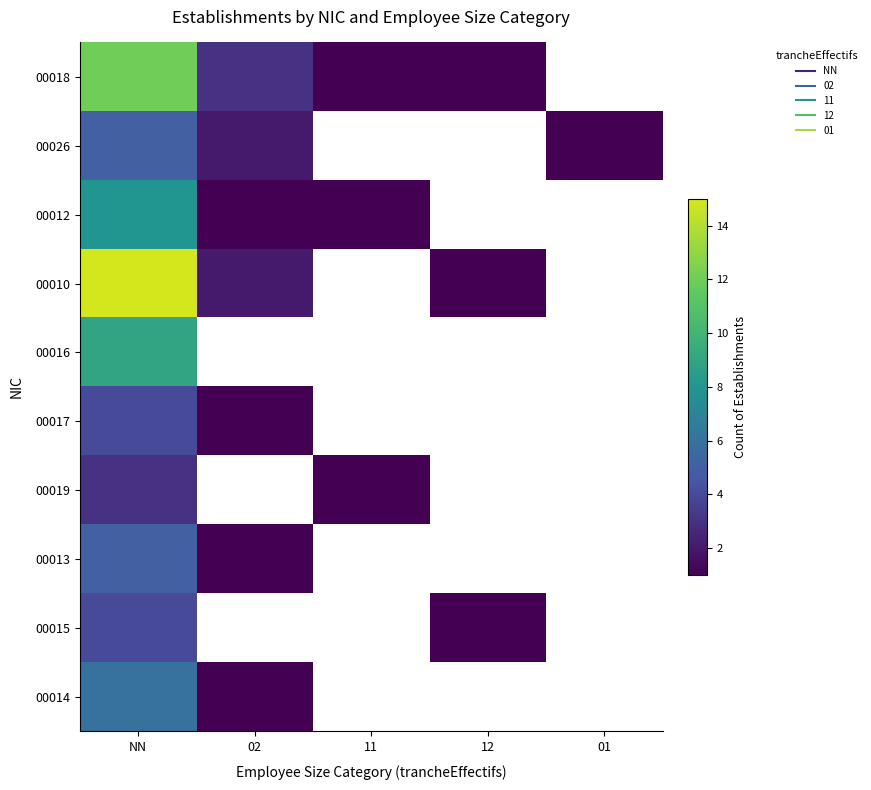

At which label is 00018 closest to 6?

02